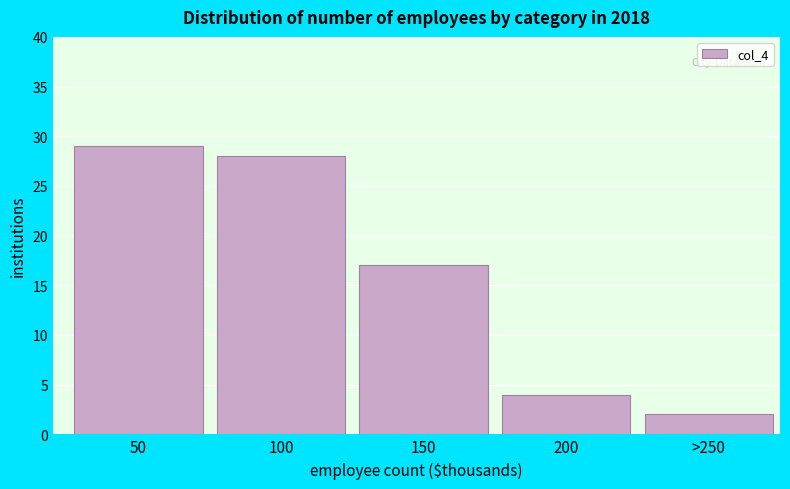

Reading left to right, what are all the values shown in this chart?

29	28	17	4	2